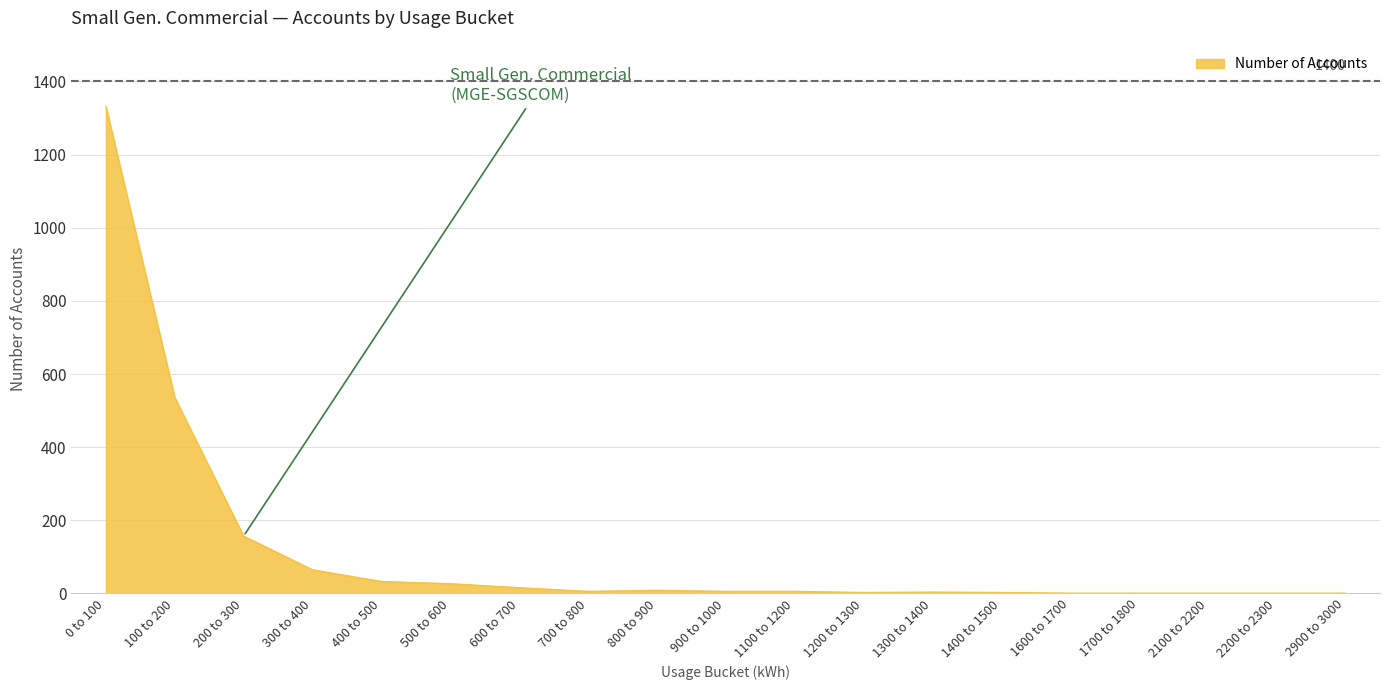

True or false: the data shows 279 at 100 to 200.

False